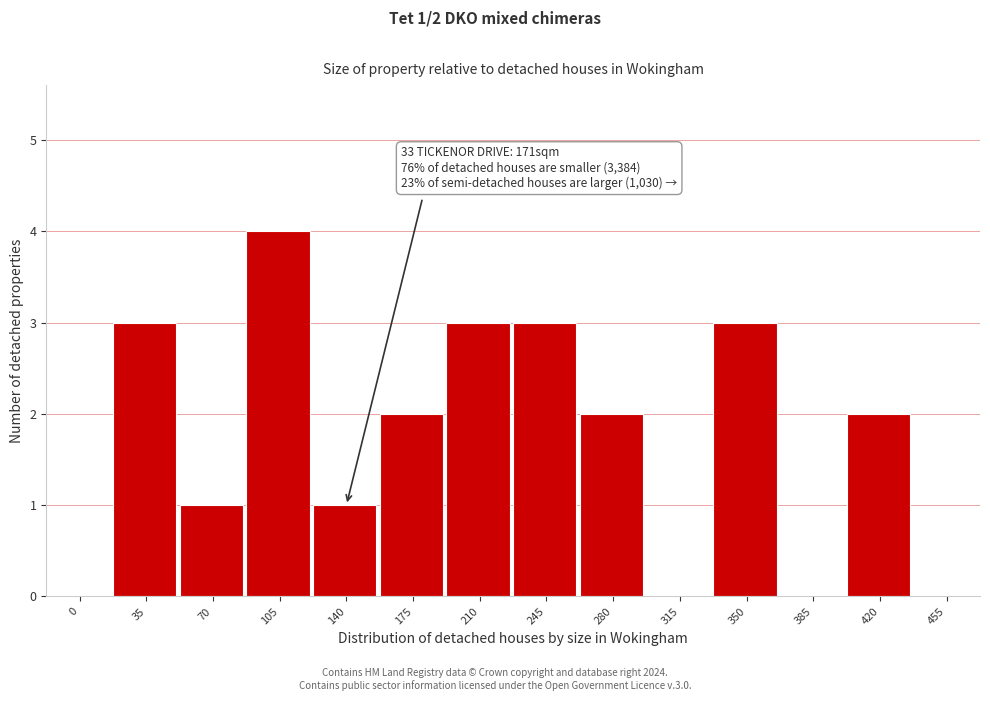

Reading left to right, list all the values displayed in this chart.

0=0	35=3	70=1	105=4	140=1	175=2	210=3	245=3	280=2	315=0	350=3	385=0	420=2	455=0